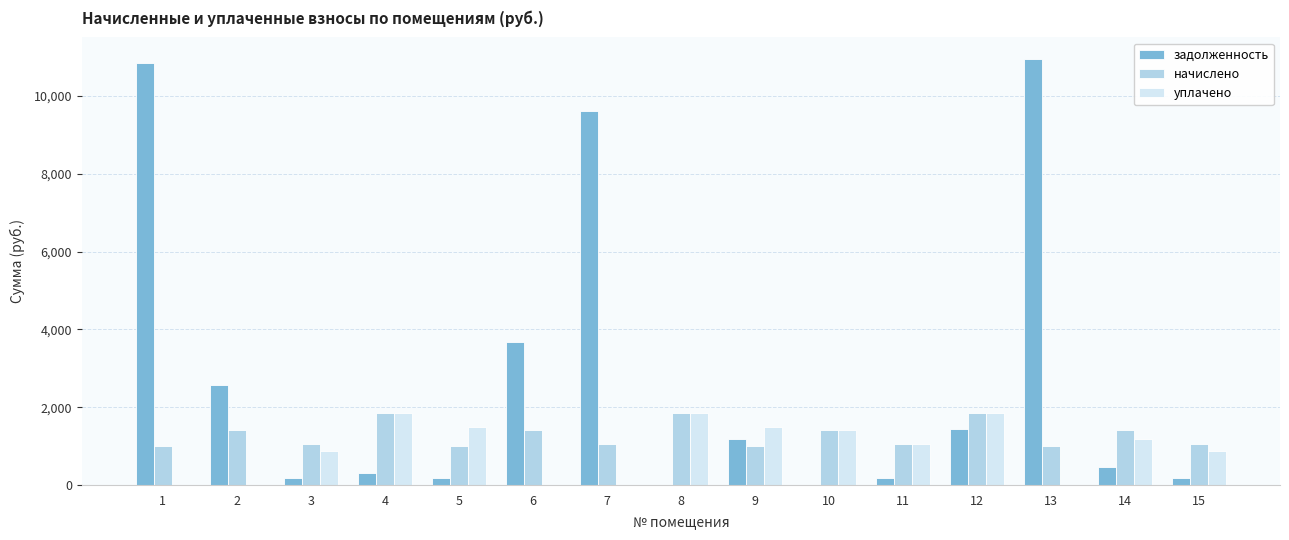

What are all the series names shown in the legend?

задолженность, начислено, уплачено